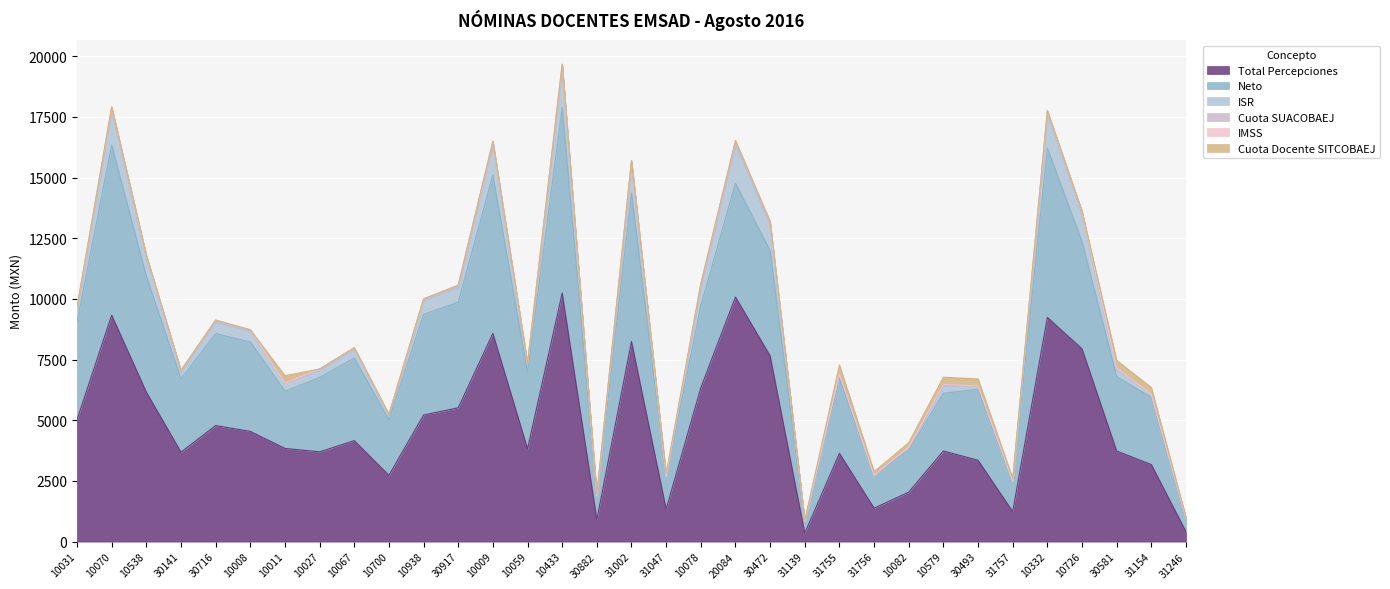

What is the value of the Neto point at the 33rd from the left?

553.4